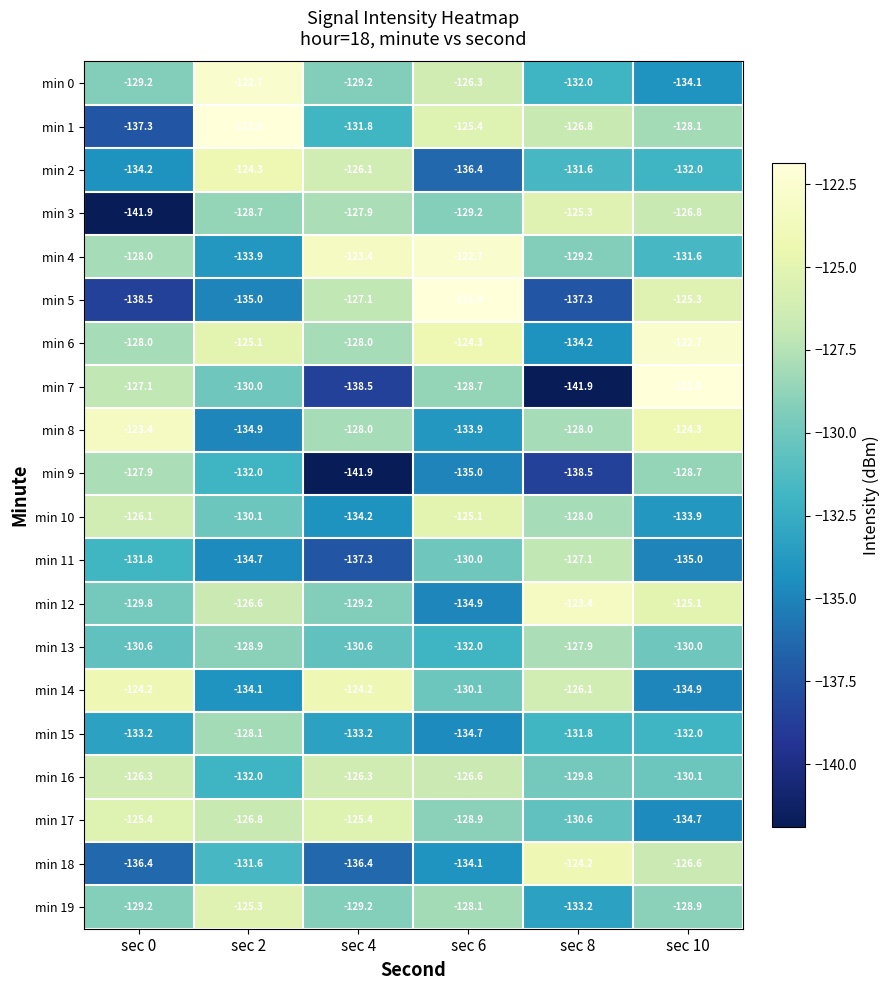

Which series has the largest range (max minus min)?

min 7